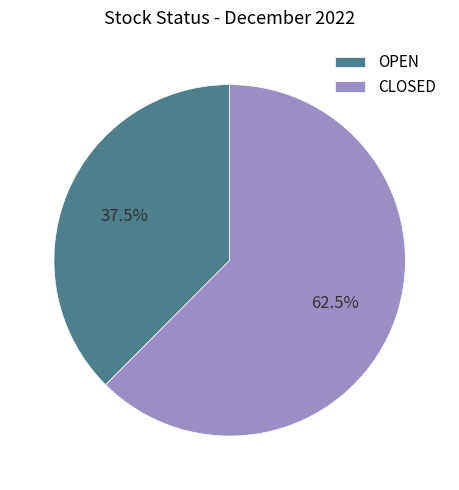

To the nearest percent, what is the difference between the OPEN and CLOSED slice percentages?

25%